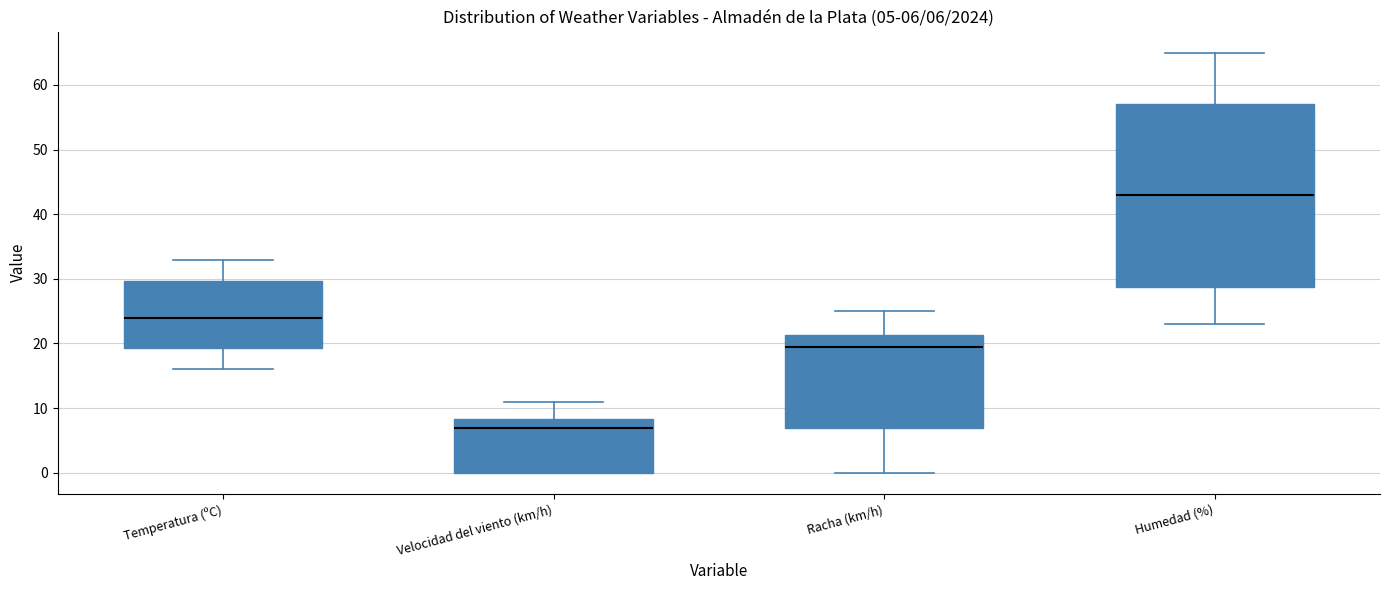

Which box's median line is the lowest?

Velocidad del viento (km/h)